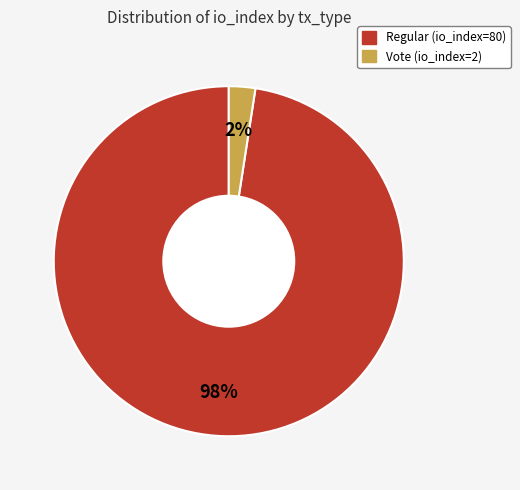

The Vote (io_index=2) slice represents 2% of the pie. True or false?

True